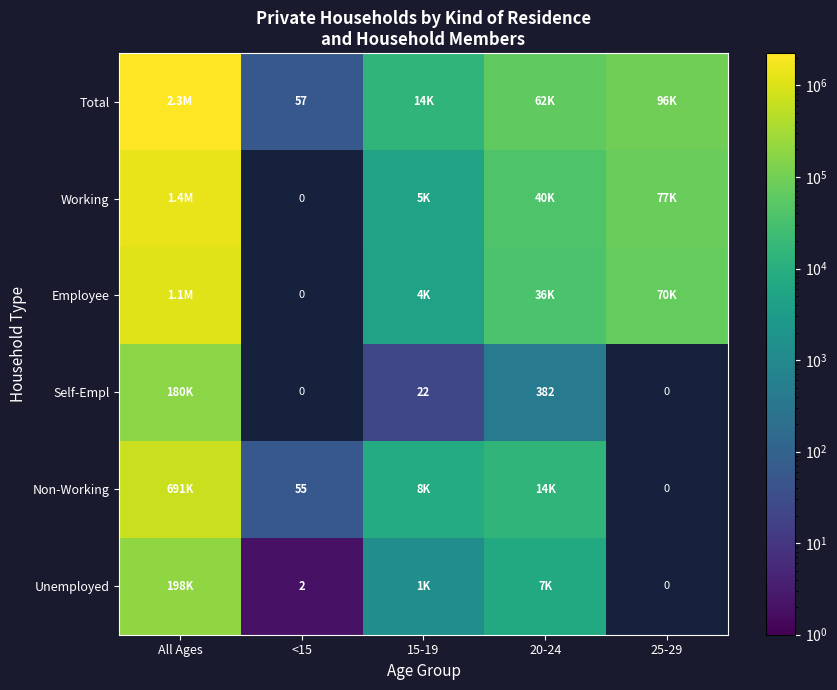

How many values in the Unemployed series exceed 7185?

1